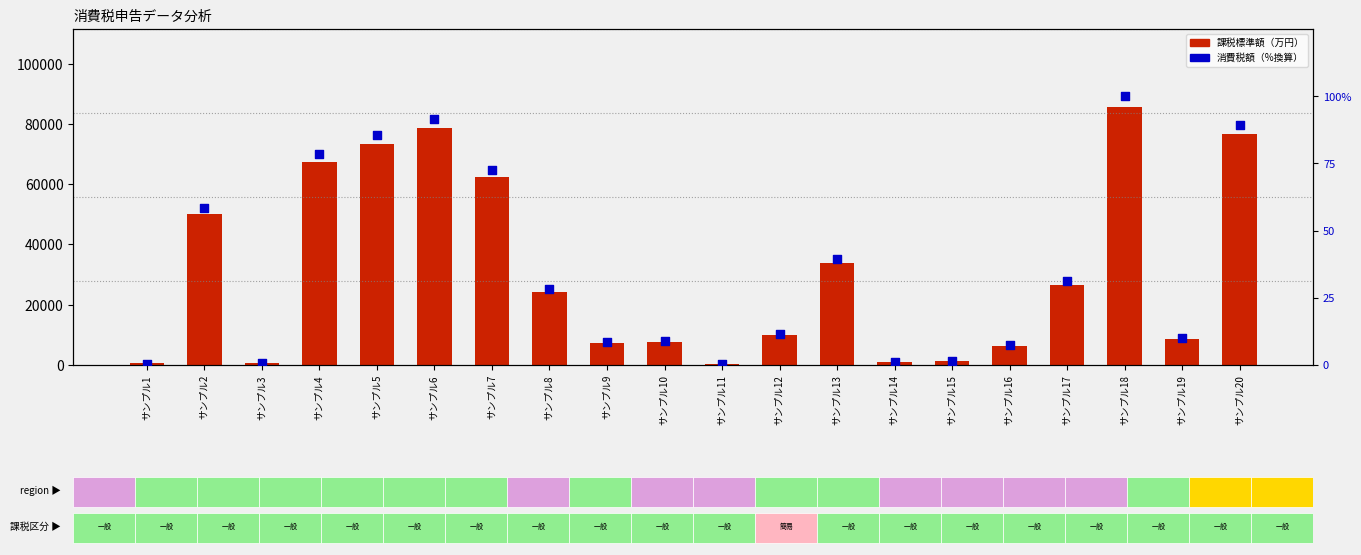

Which series has the largest total across all categories?

課税標準額